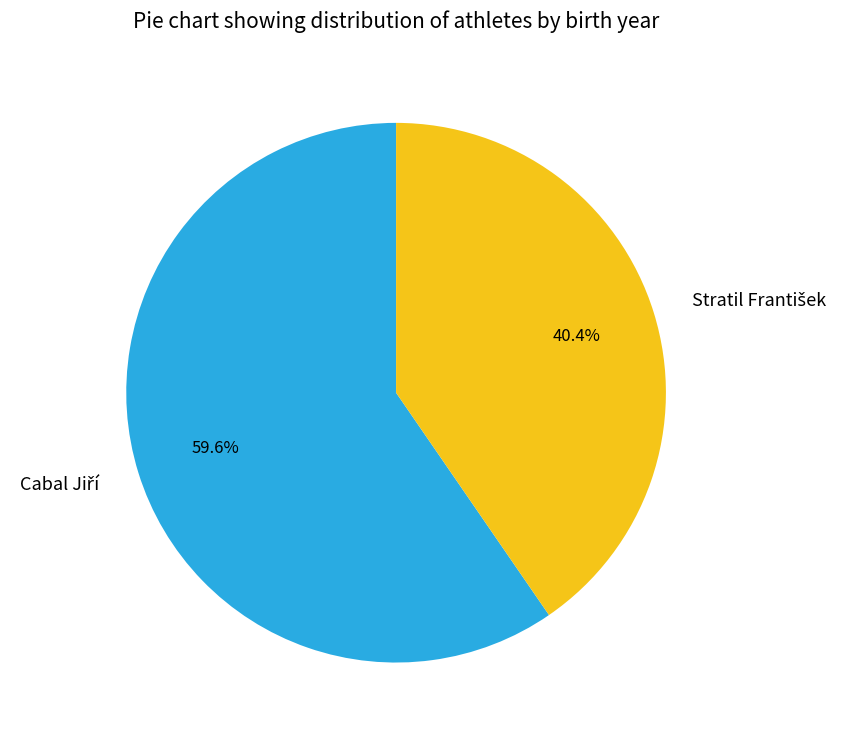

Does any single category account for the majority?

Yes